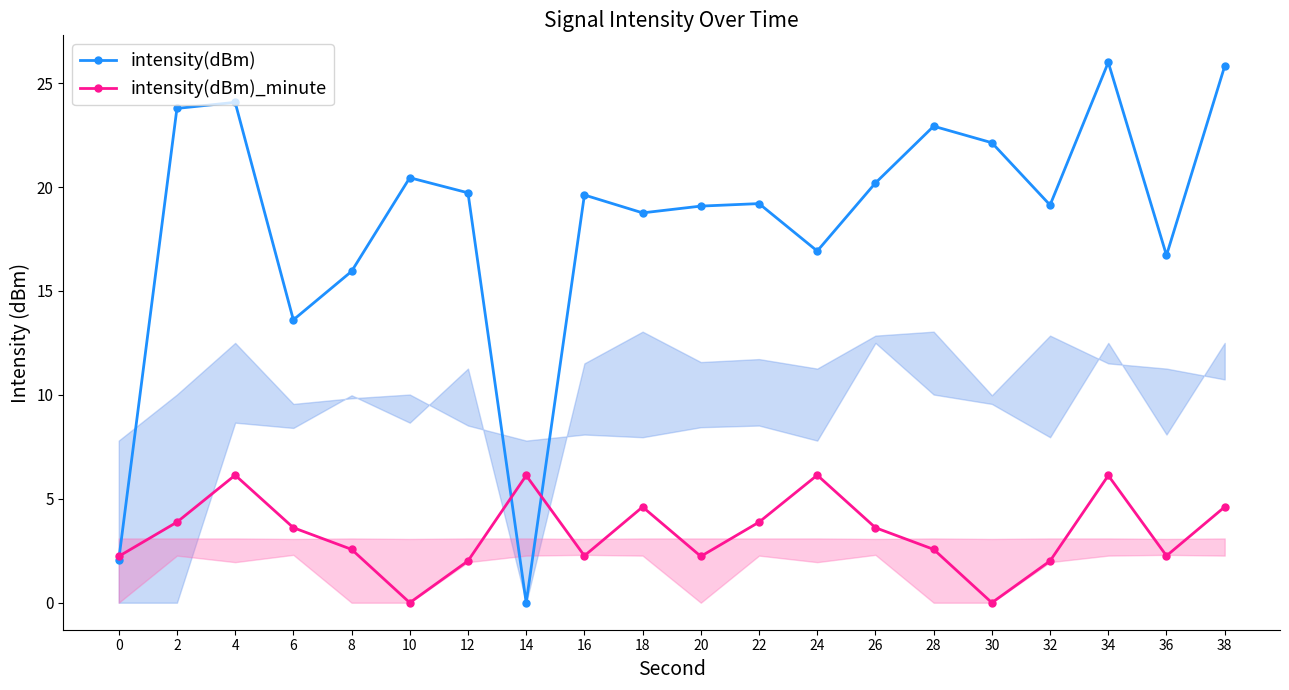

True or false: intensity(dBm) has a value of 11.3 at 20.

False